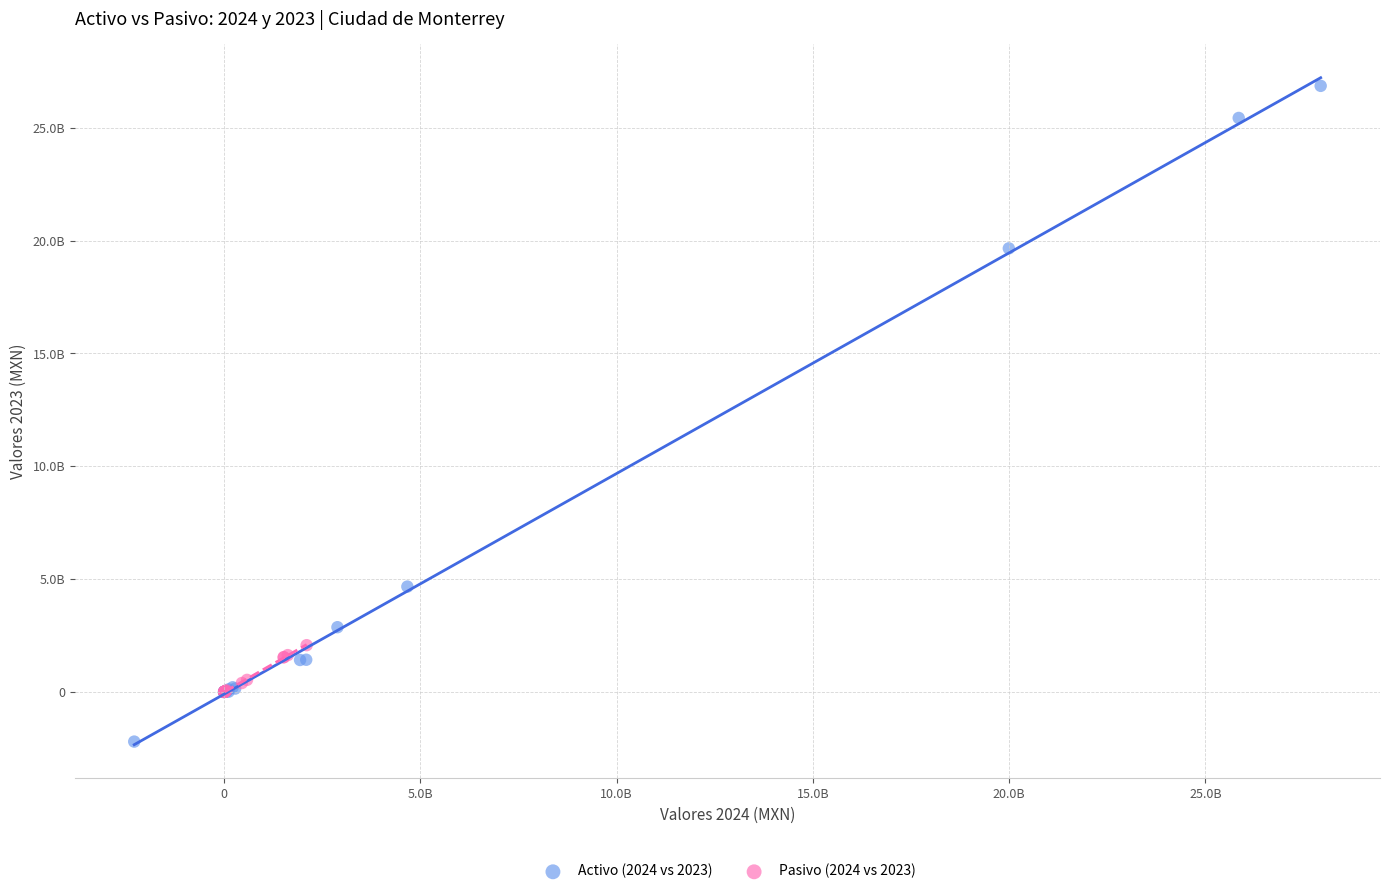

Which series has the widest spread of Y values?

Activo (2024 vs 2023)